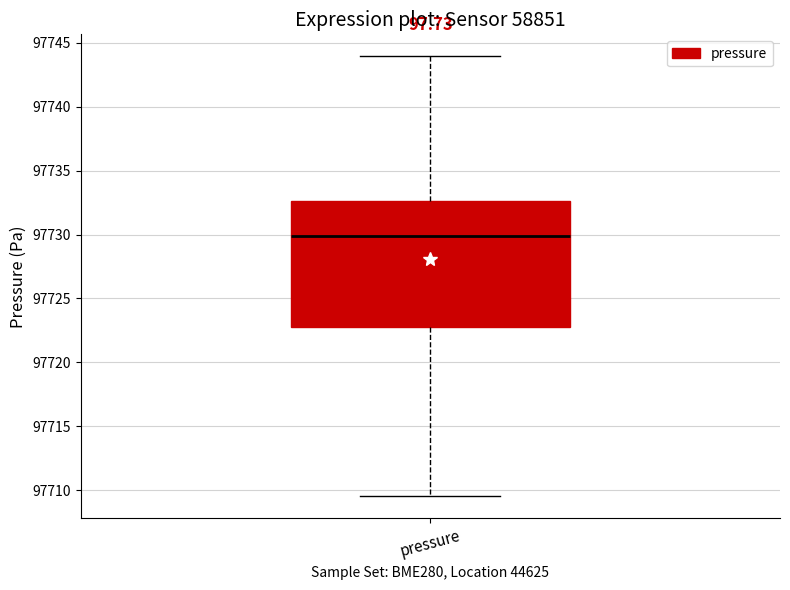

Where does the median line of the box for pressure sit on the y-axis? The values are not printed on the chart, so give them approximately, as read against the axis.

97730.0